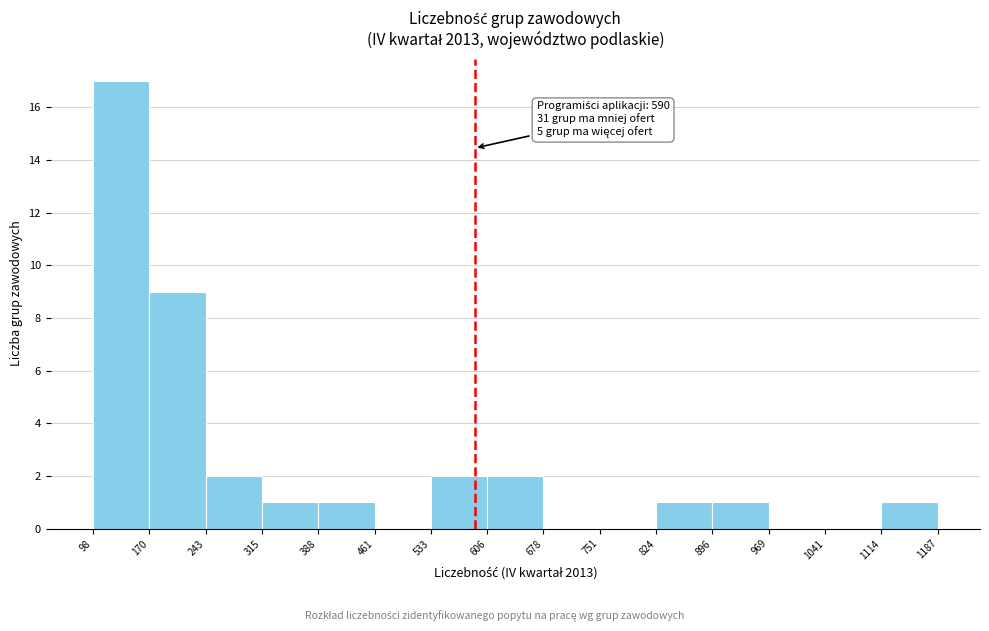

Which range on the x-axis has the tallest bar?

98 to 170